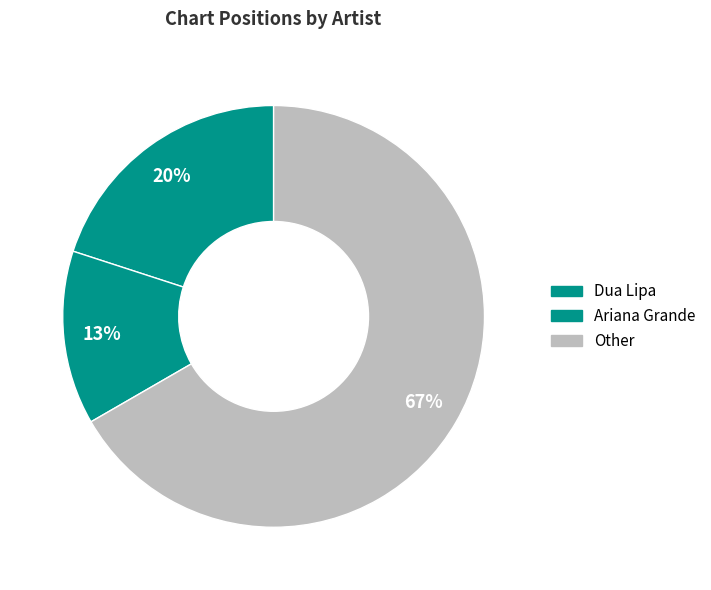

How many slices are in this pie chart?

3